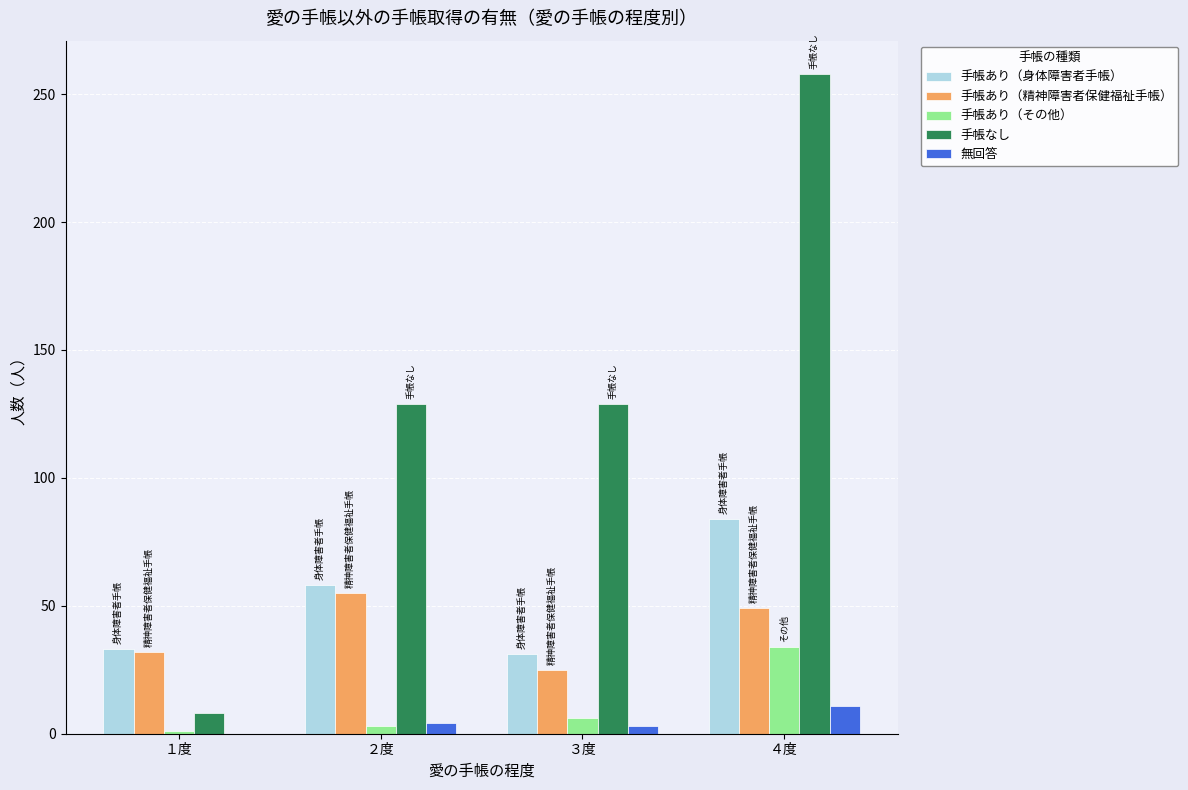

At which category is the sum across all series the highest?

４度